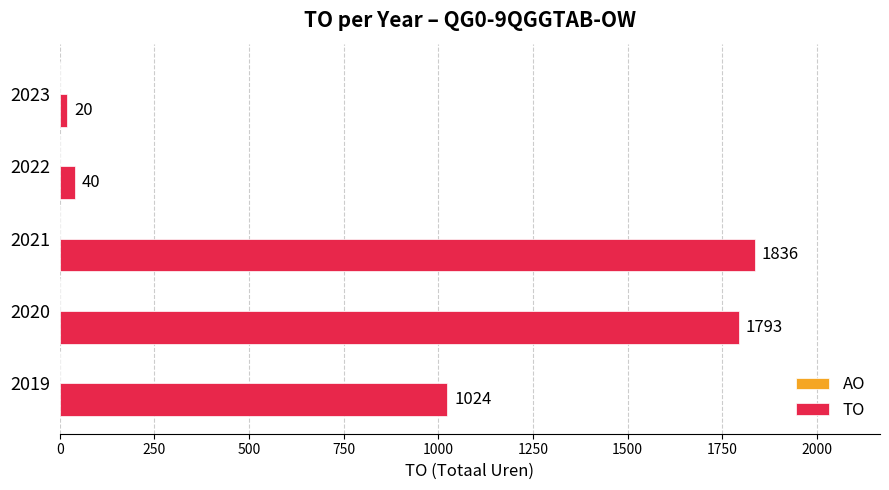

At which category does the chart reach its peak across all series?

2021